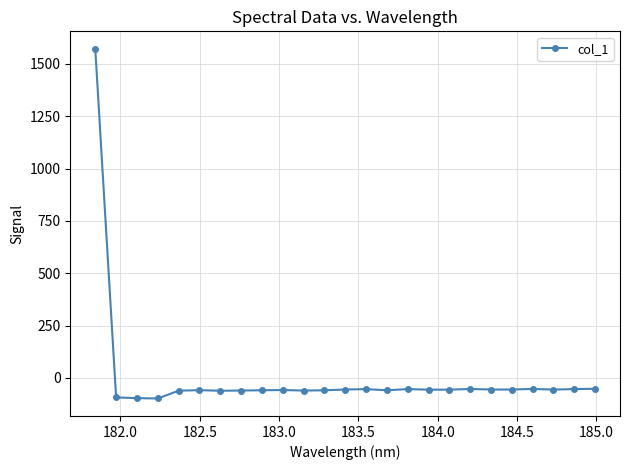

What is the value of the 24th point from the left?

-53.3